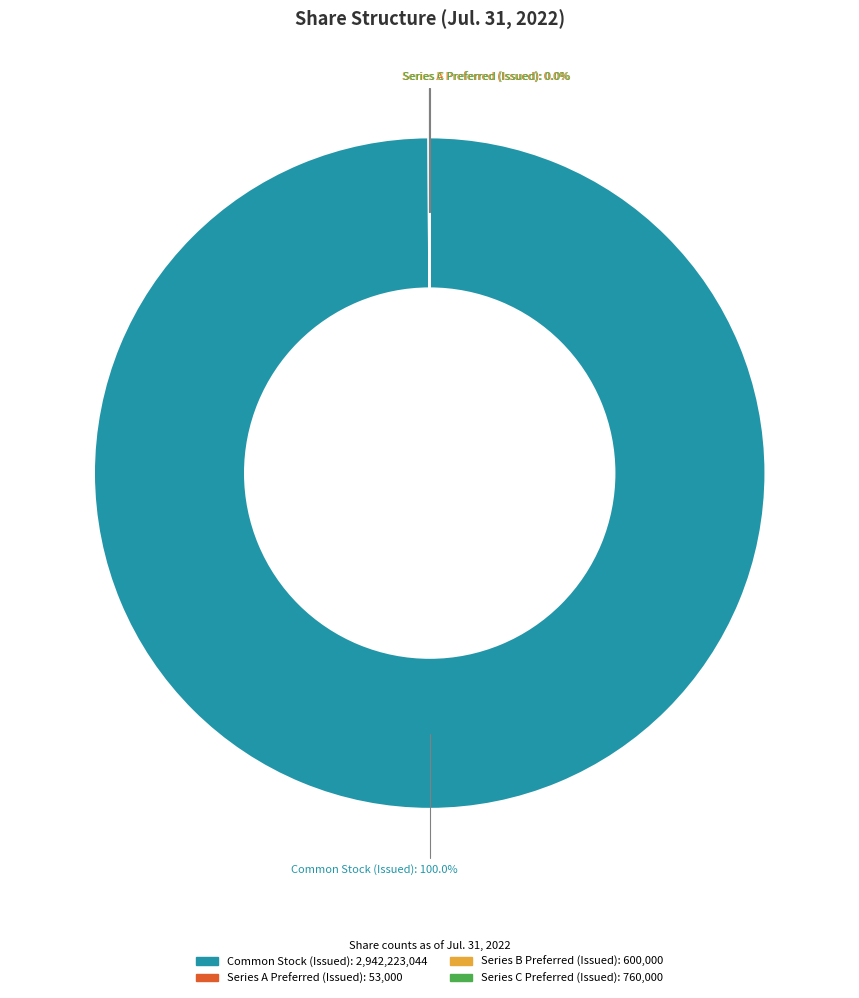

Which slice is the largest?

Common Stock (Issued)